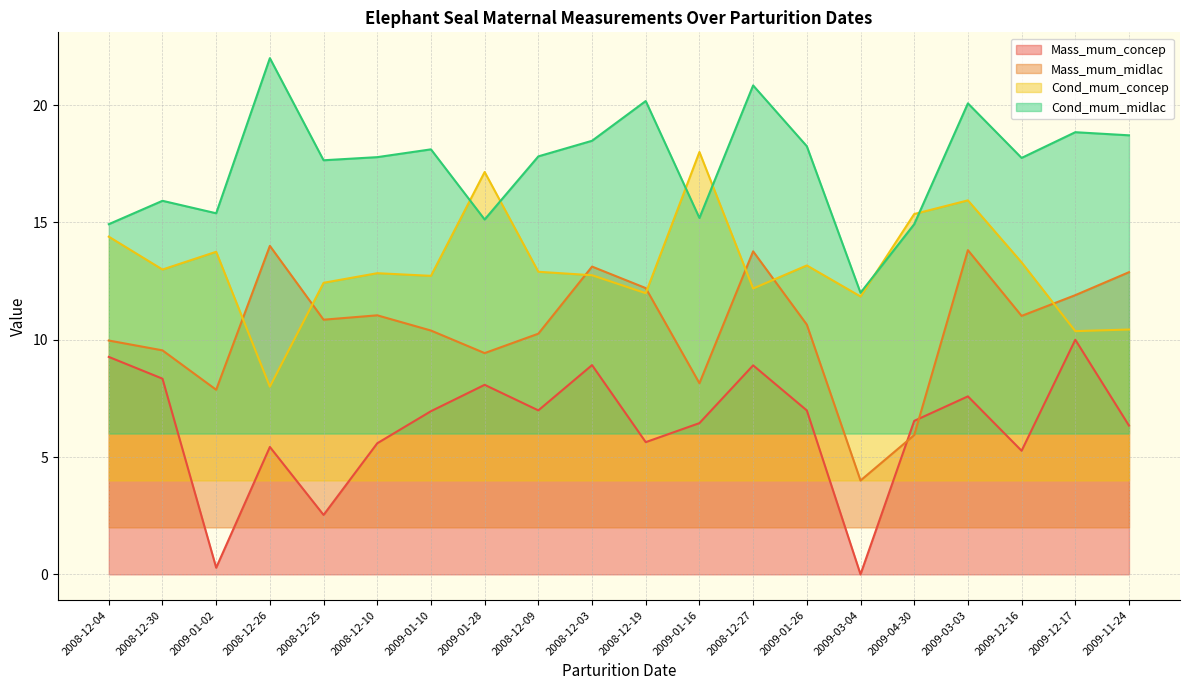

True or false: Mass_mum_concep and Cond_mum_midlac cross at least once.

False